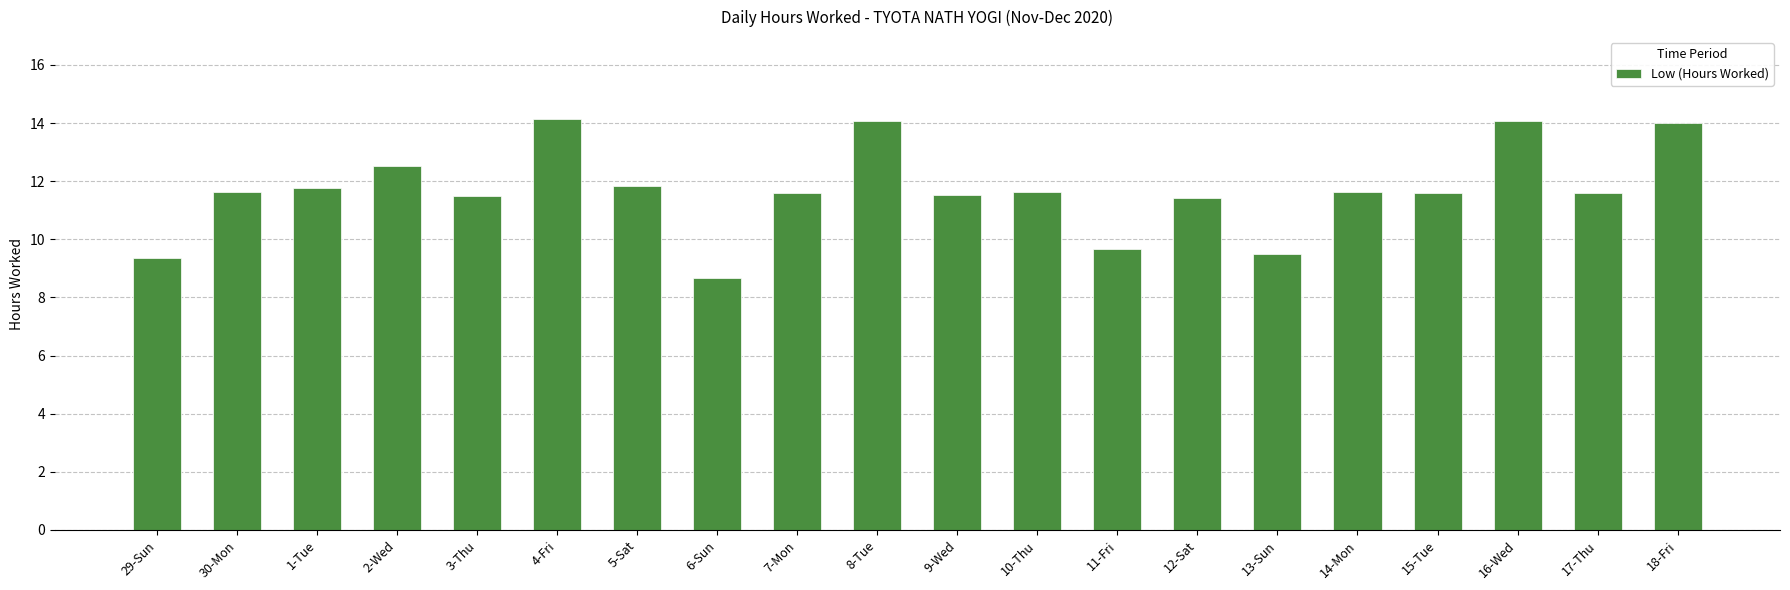

What is the sum of all values?

233.7